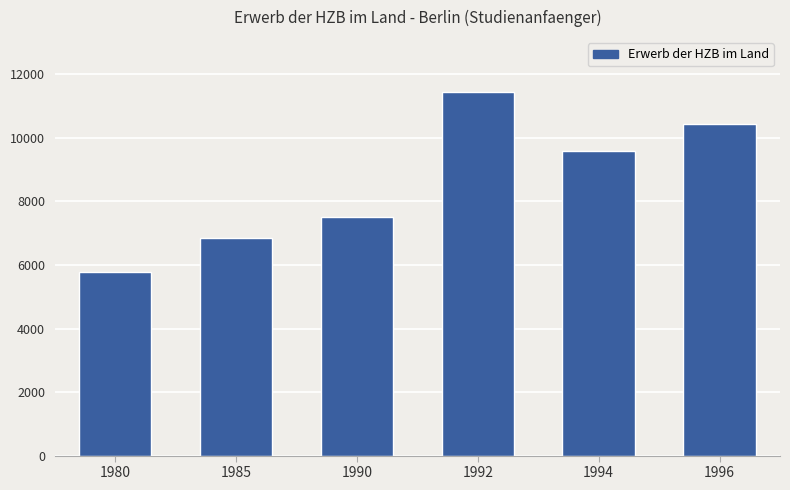

Does the chart contain any negative values?

No